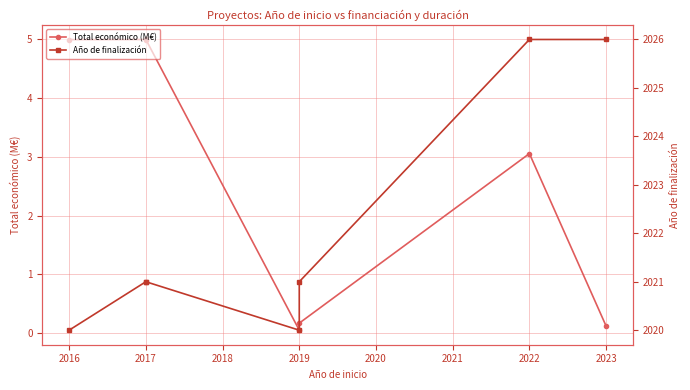

What is the value of the Total económico (M€) point at the 7th from the left?

0.1